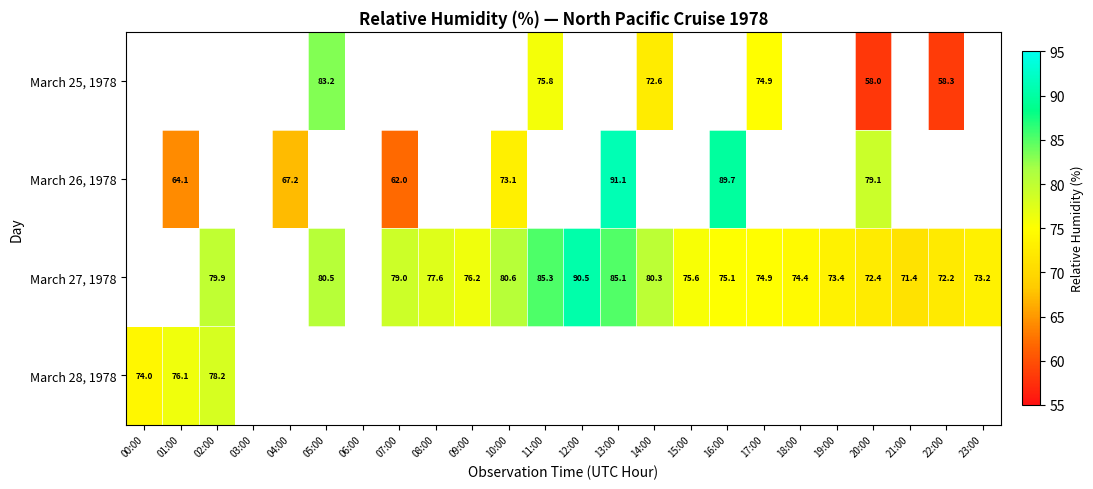

What is the sum of the March 27, 1978 values at 16:00 and 07:00?

154.1